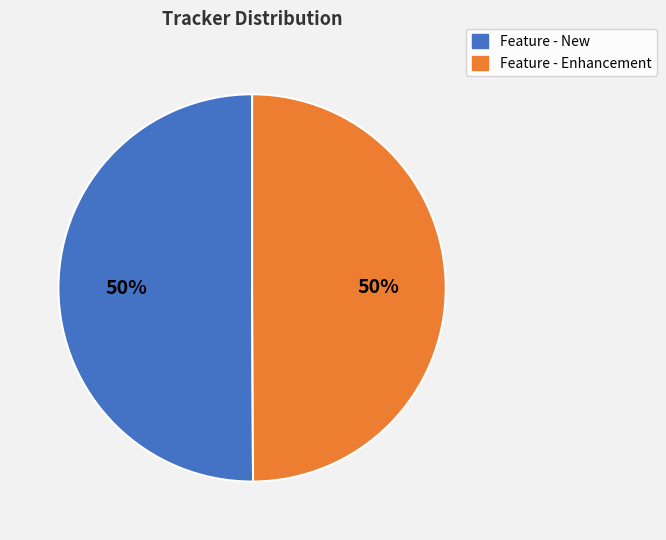

Approximately how many times larger is the value at Feature - New compared to Feature - Enhancement?

1.0